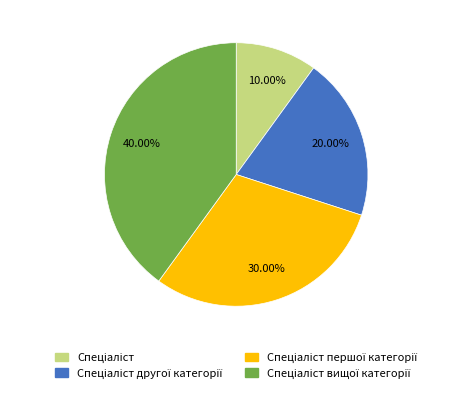

Is there a majority slice in this chart?

No